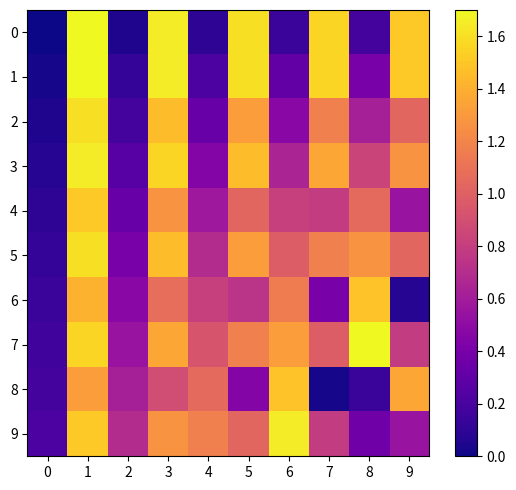

Between 5 and 7, which series saw the biggest shift?

8